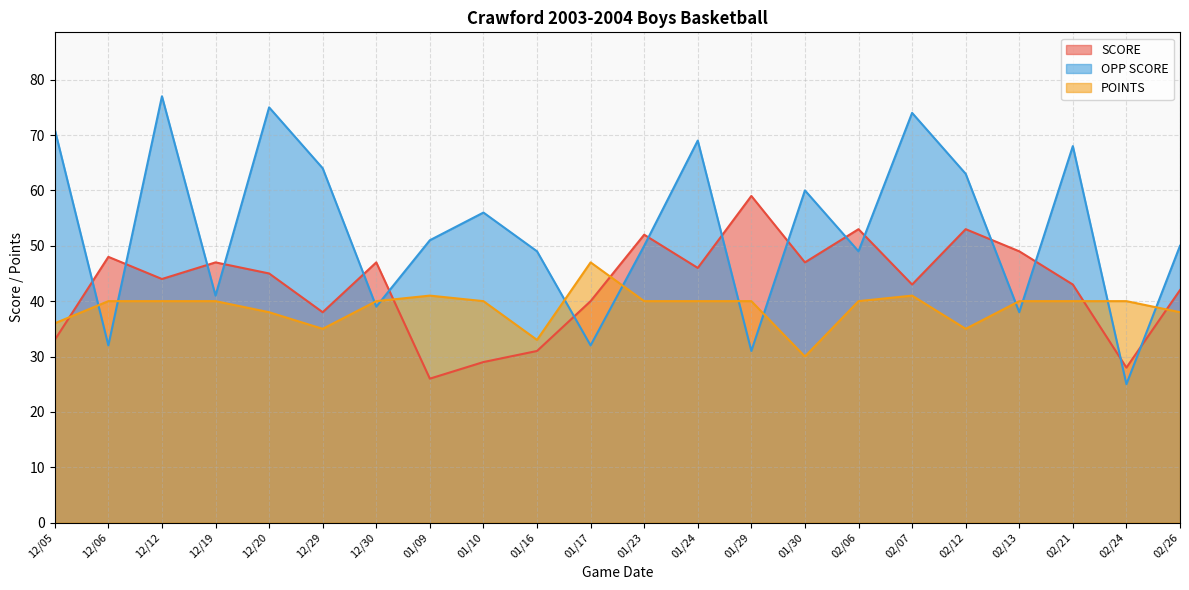

List the series in order of their peak value, highest first.

OPP SCORE, SCORE, POINTS